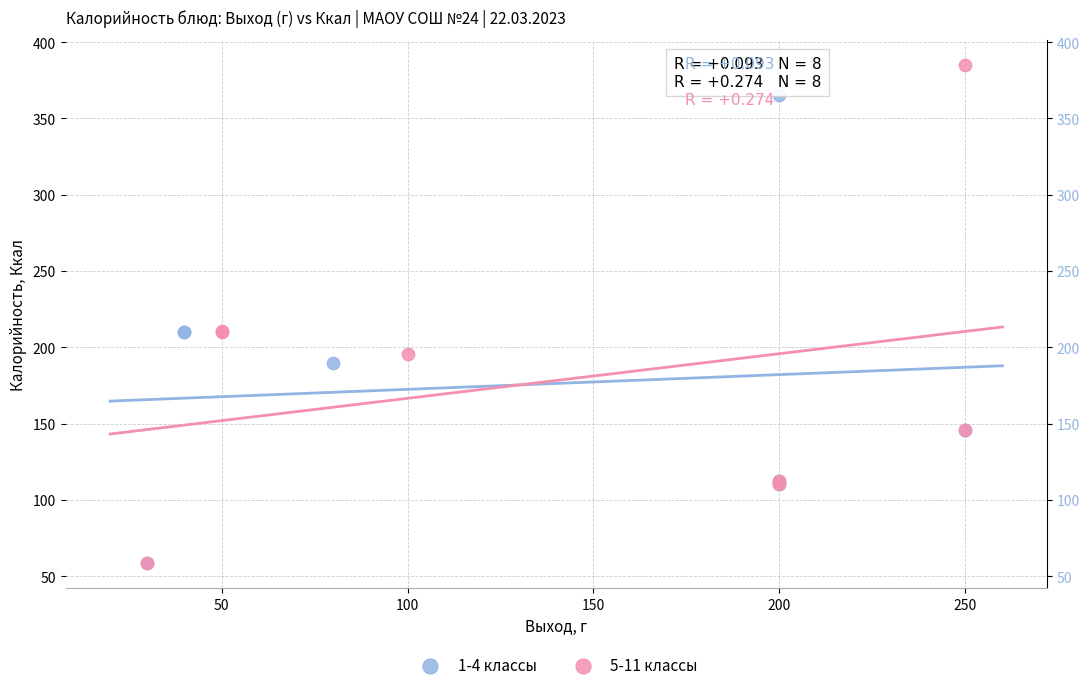

Which series has the widest spread of Y values?

5-11 классы